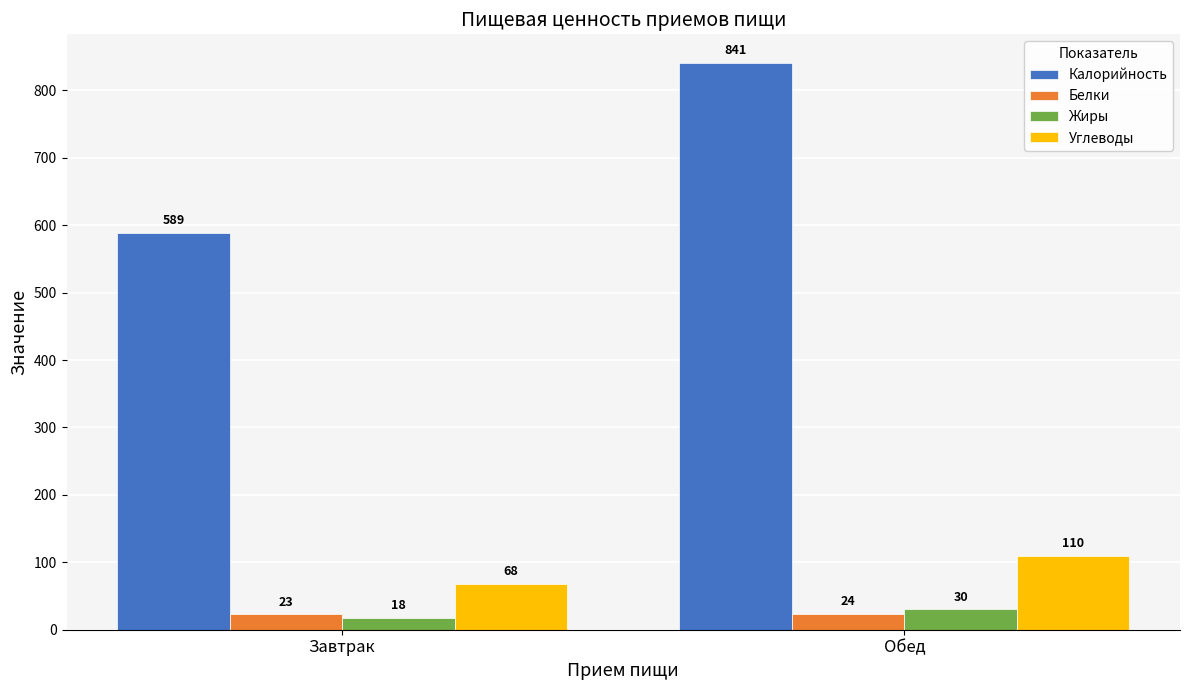

What is the total value across all series at Завтрак?

698